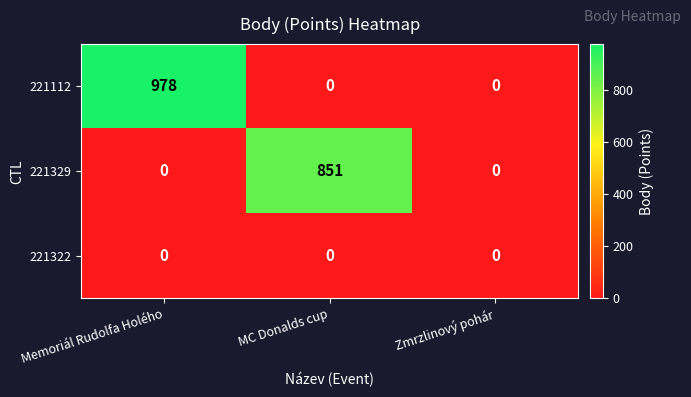

At how many categories does at least one series exceed 2?

2